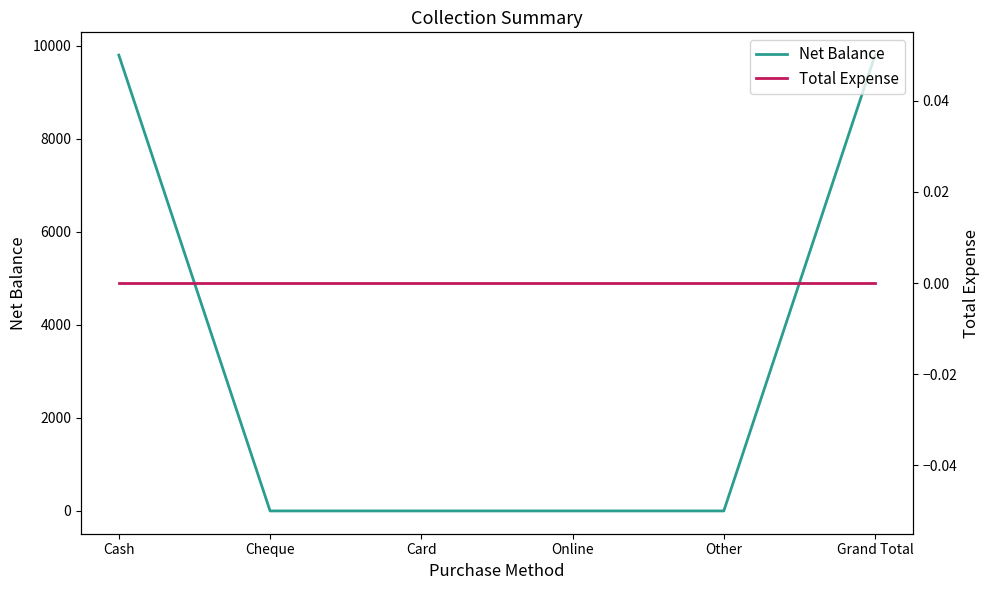

Reading left to right, list all the values displayed in this chart.

Net Balance: 9799	0	0	0	0	9799
Total Expense: 0	0	0	0	0	0